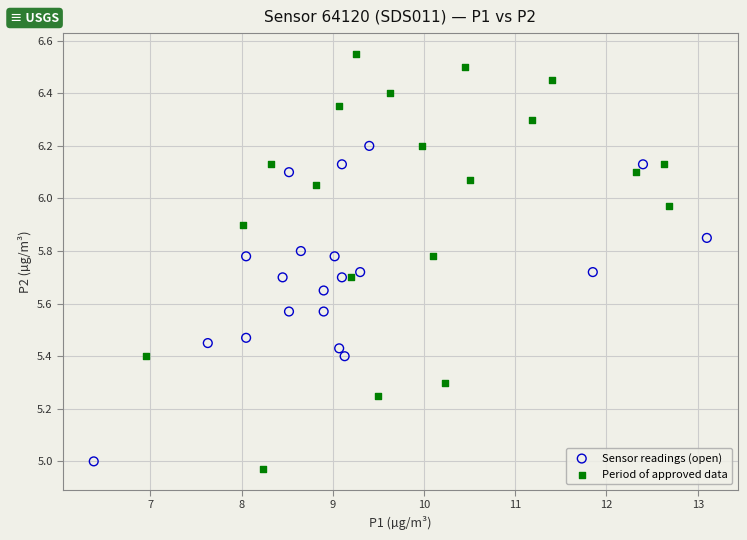

Which series reaches the minimum Y coordinate?

Period of approved data